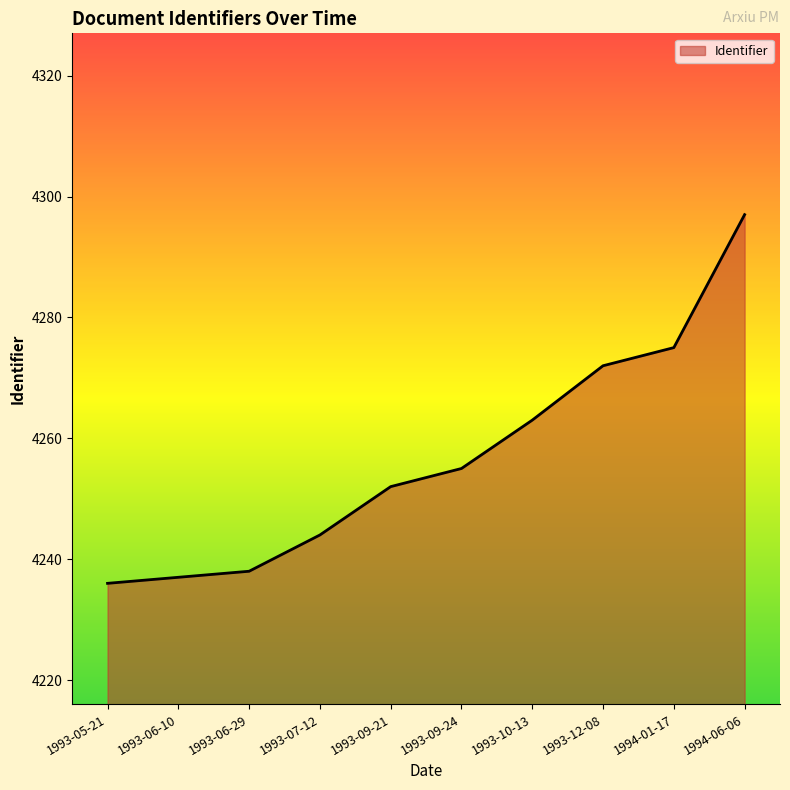

What is the change in value from 1993-05-21 to 1993-10-13?

+27